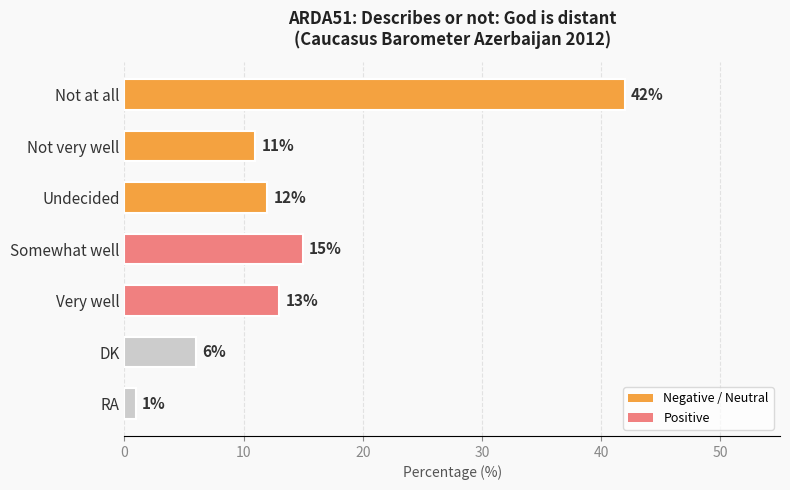

What is the difference between the maximum and second lowest values?

36